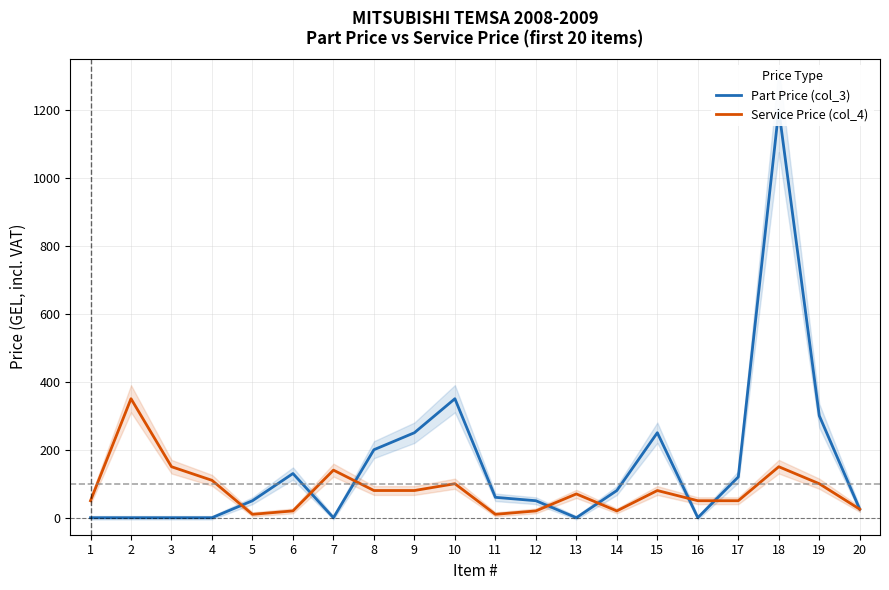

Reading left to right, transcribe all the data shown in this chart.

Part Price (col_3): 1=0	2=0	3=0	4=0	5=50	6=130	7=0	8=200	9=250	10=350	11=60	12=50	13=0	14=80	15=250	16=0	17=120	18=1200	19=300	20=25
Service Price (col_4): 1=50	2=350	3=150	4=110	5=10	6=20	7=140	8=80	9=80	10=100	11=10	12=20	13=70	14=20	15=80	16=50	17=50	18=150	19=100	20=25